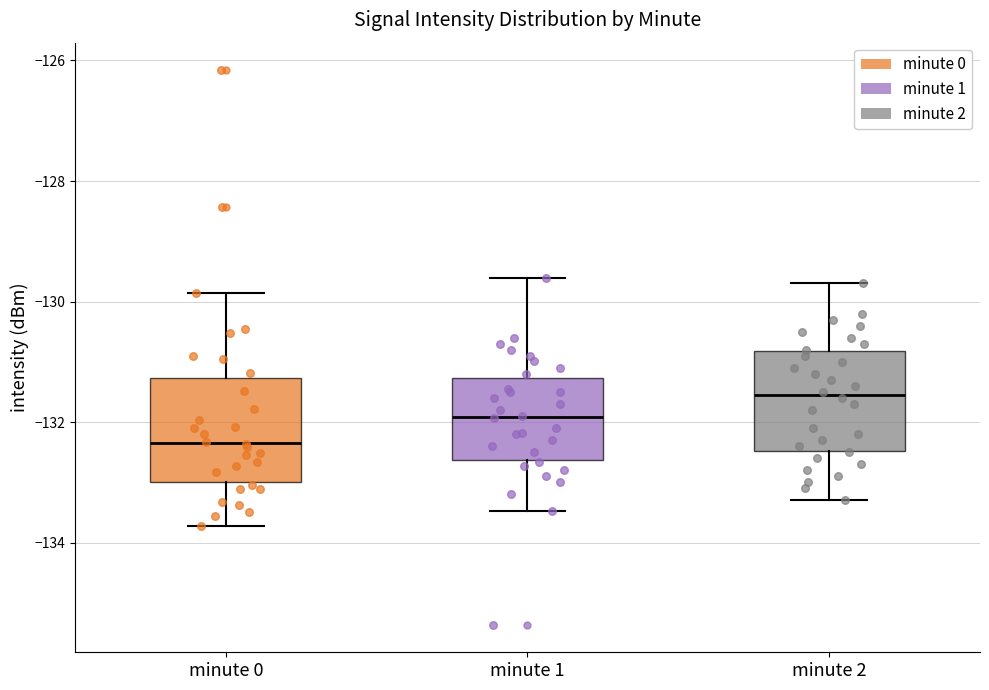

Reading left to right, read every box against the y-axis: the position of its median line, the range the box covers, and the ends of its whiskers. The values are not printed on the chart, so give them approximately, as read against the axis.

minute 0: median -132.4, box -133.0 to -131.2, whiskers -133.8 to -129.8
minute 1: median -132.0, box -132.6 to -131.2, whiskers -133.4 to -129.6
minute 2: median -131.6, box -132.4 to -130.8, whiskers -133.2 to -129.6